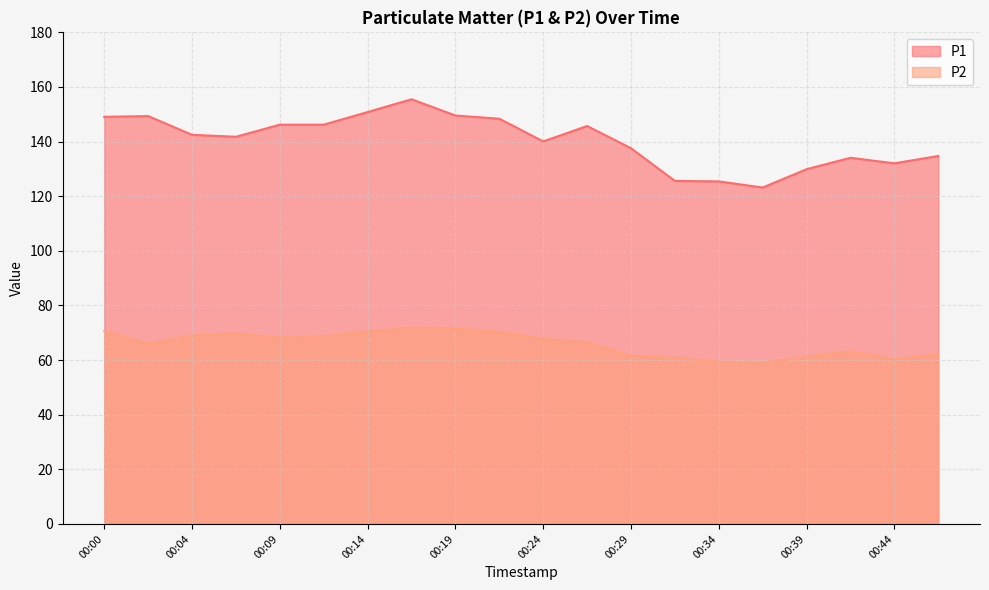

Which series has the largest range (max minus min)?

P1